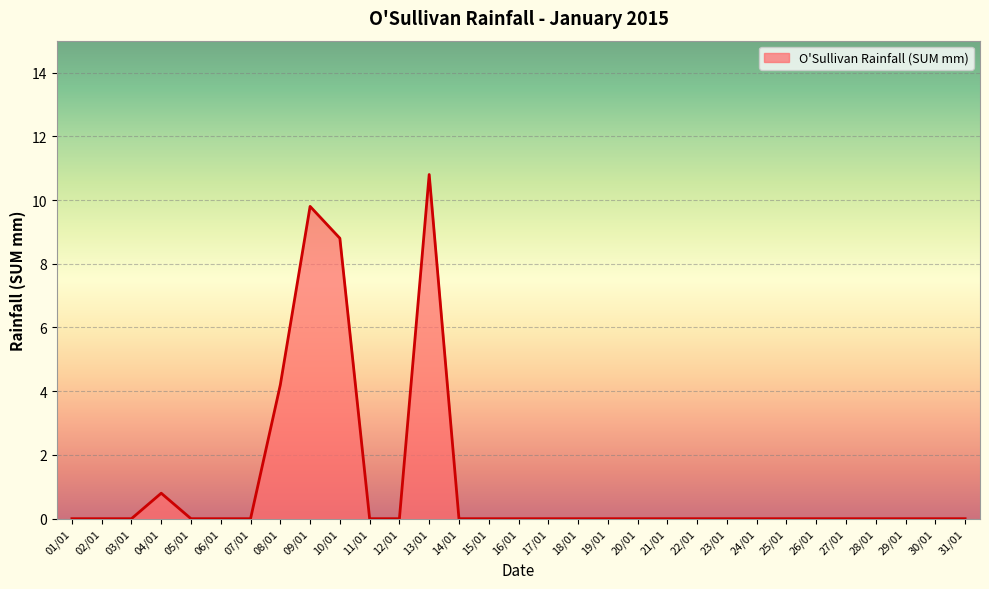

What is the greatest value displayed?

10.8